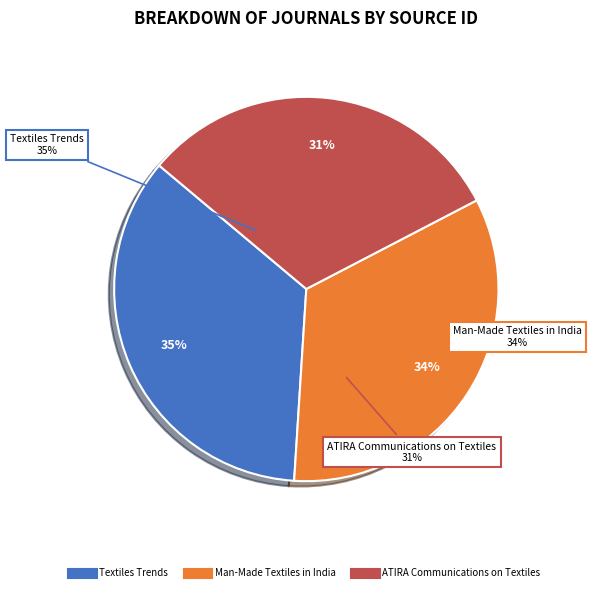

What is the total percentage of Man-Made Textiles in India and ATIRA Communications on Textiles?

64.9%